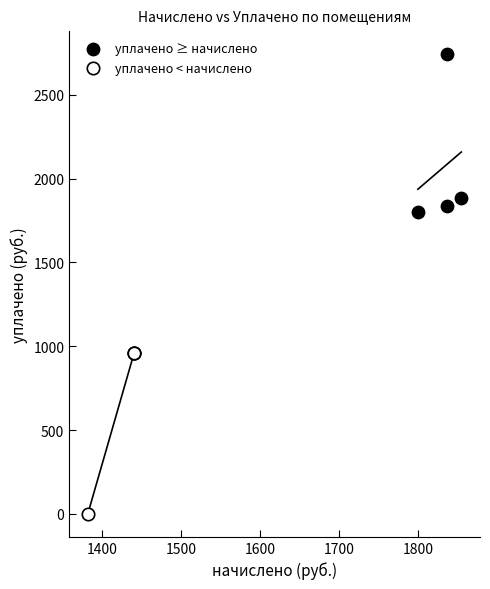

Which series contains the lowest Y value?

уплачено < начислено